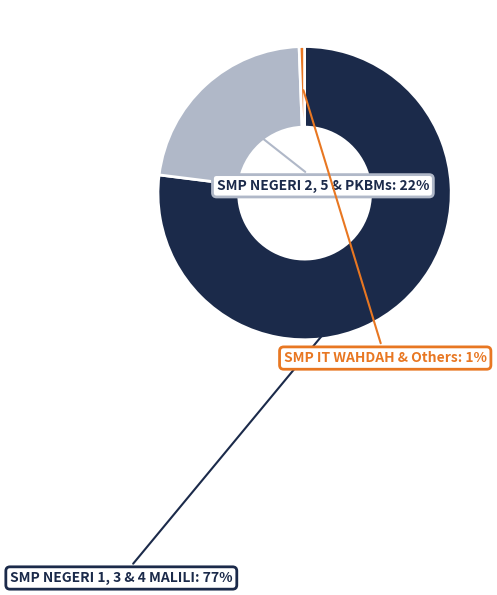

What is the smallest slice in the pie chart?

SMP IT WAHDAH & Others